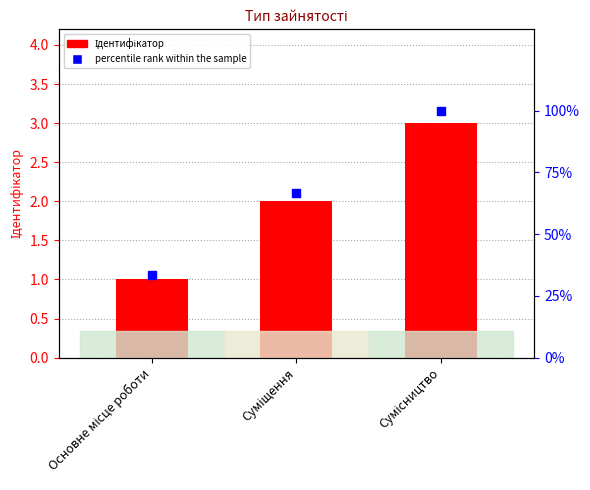

Which series has the largest total across all categories?

percentile rank within the sample